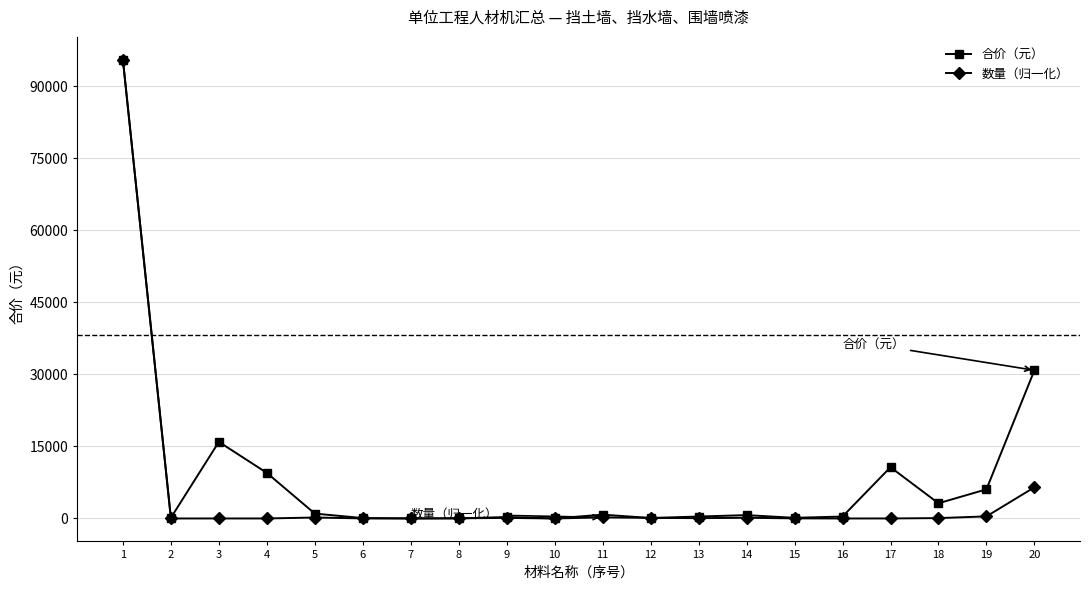

What is the sum of all 数量（归一化） values?

103496.1